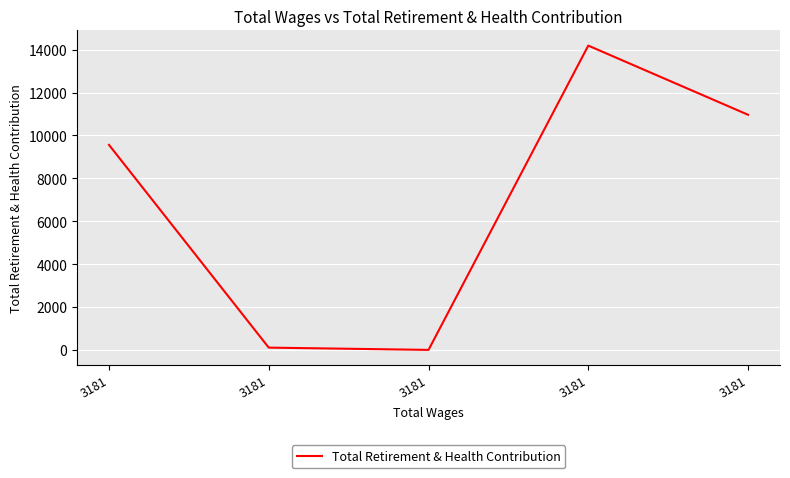

How many values are below 9561?

2